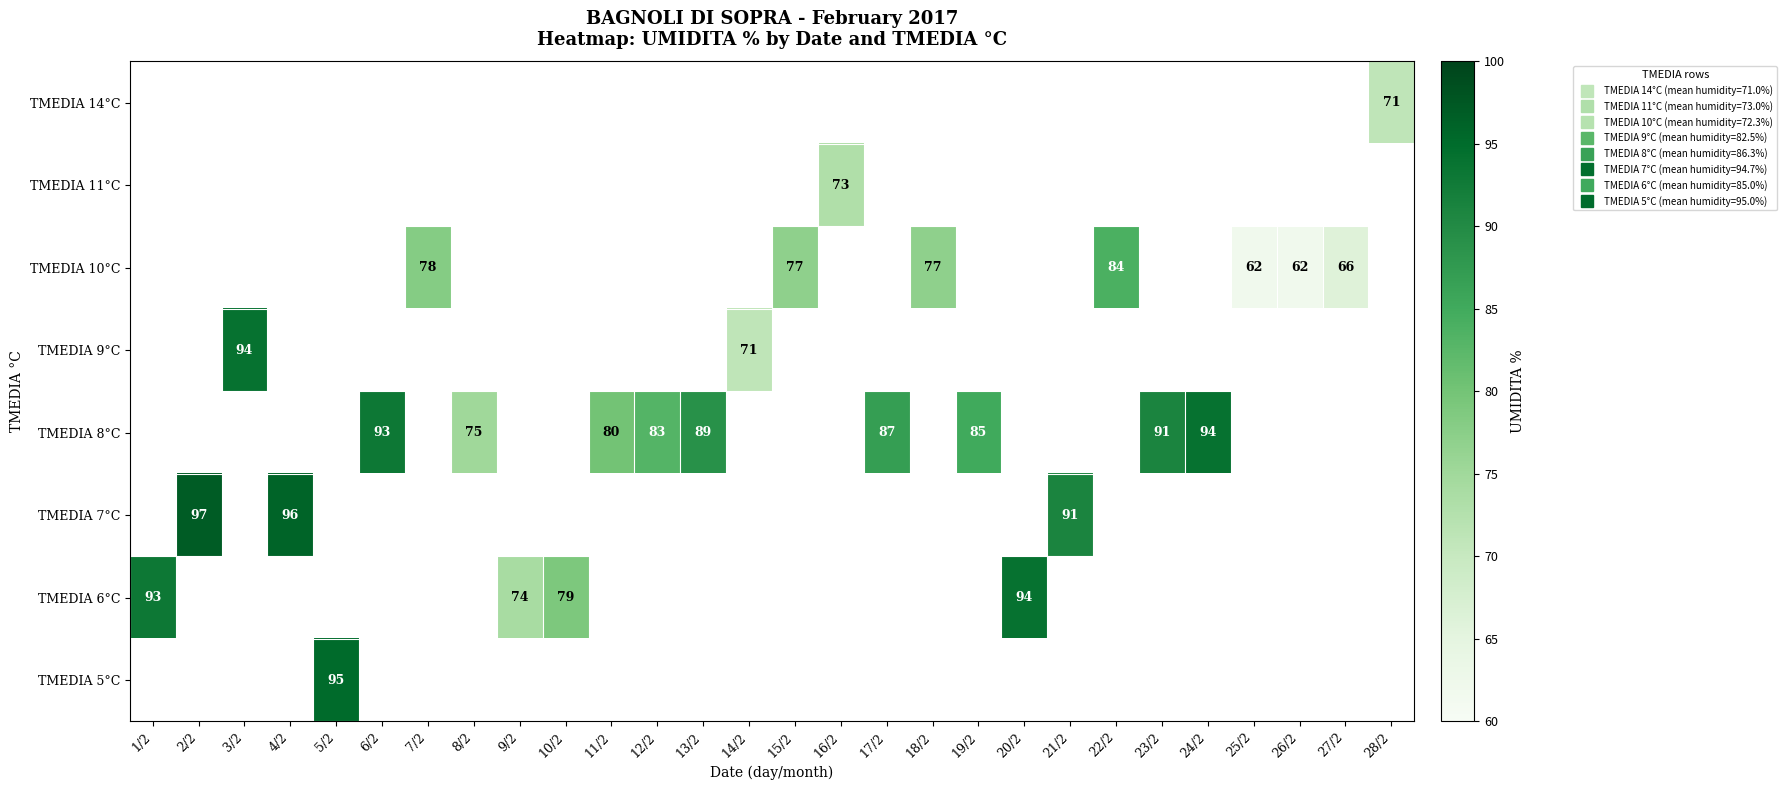

Which has a higher value, 21/2 or 2/2?

2/2